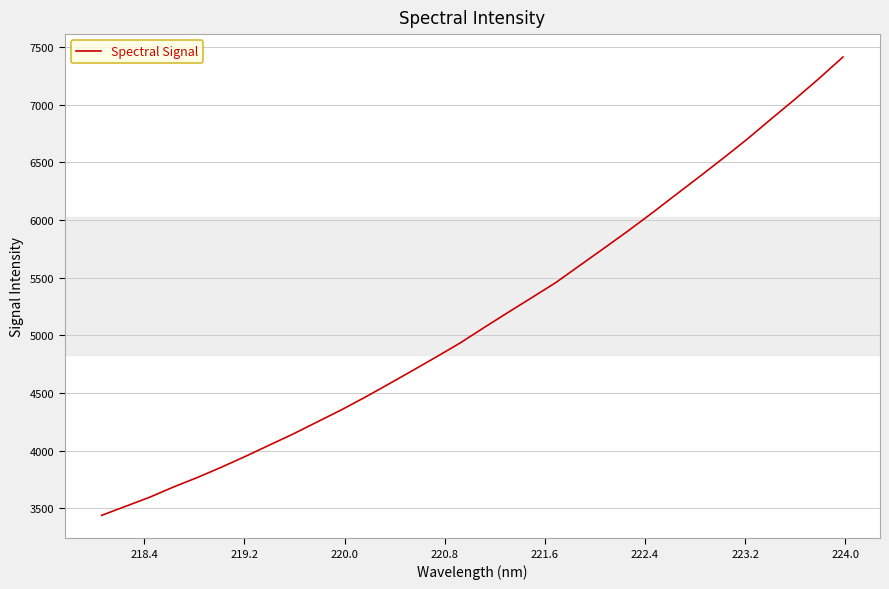

What is the difference between the maximum and minimum values?

3974.4